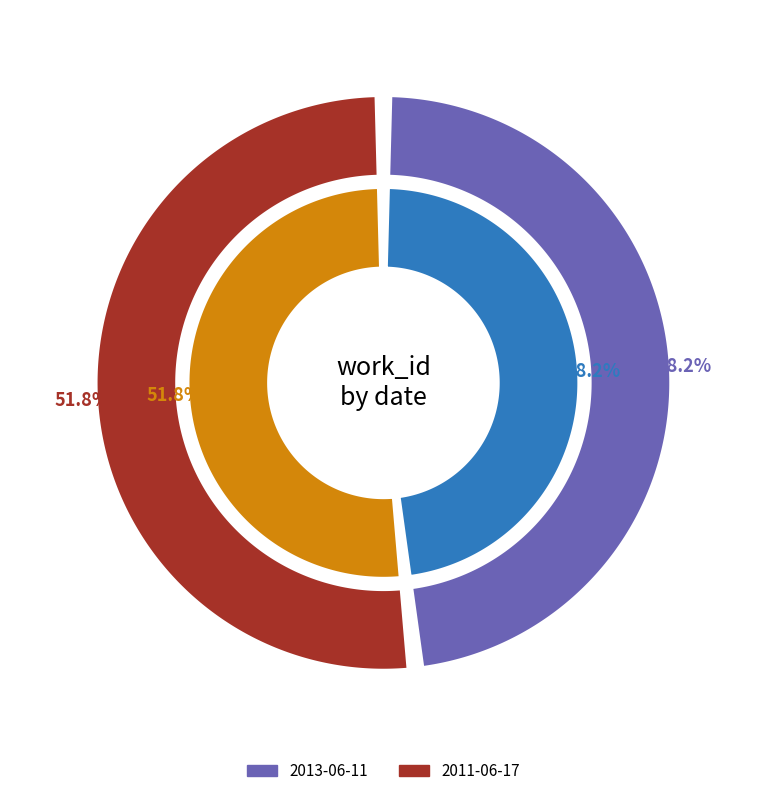

Is there a majority slice in this chart?

Yes